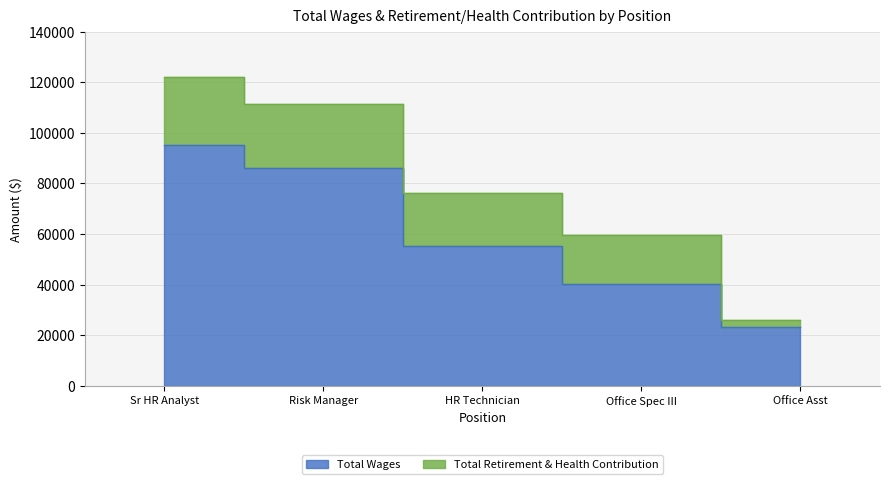

The value at HR Technician is 55292. True or false?

True